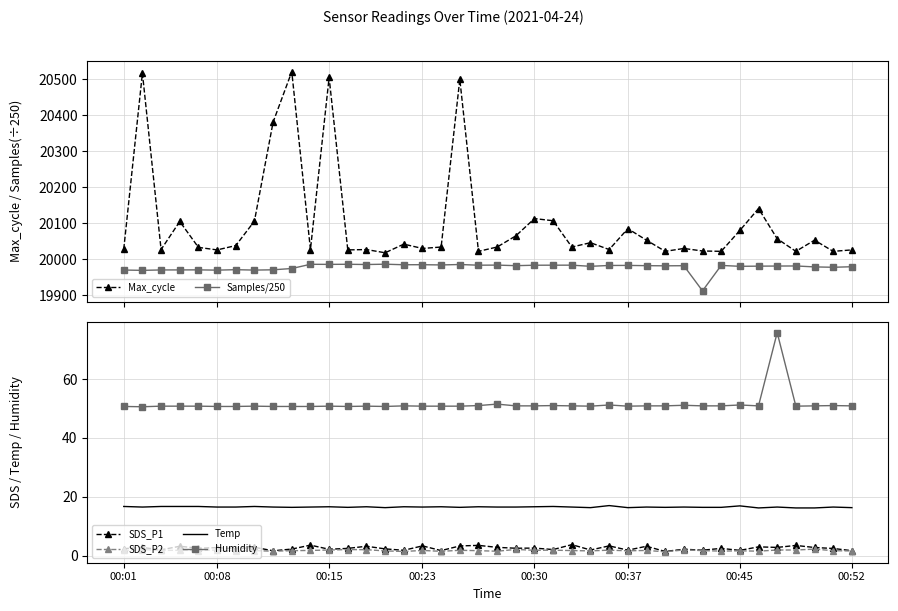

True or false: Temp has a value of 16.3 at 00:52.

True